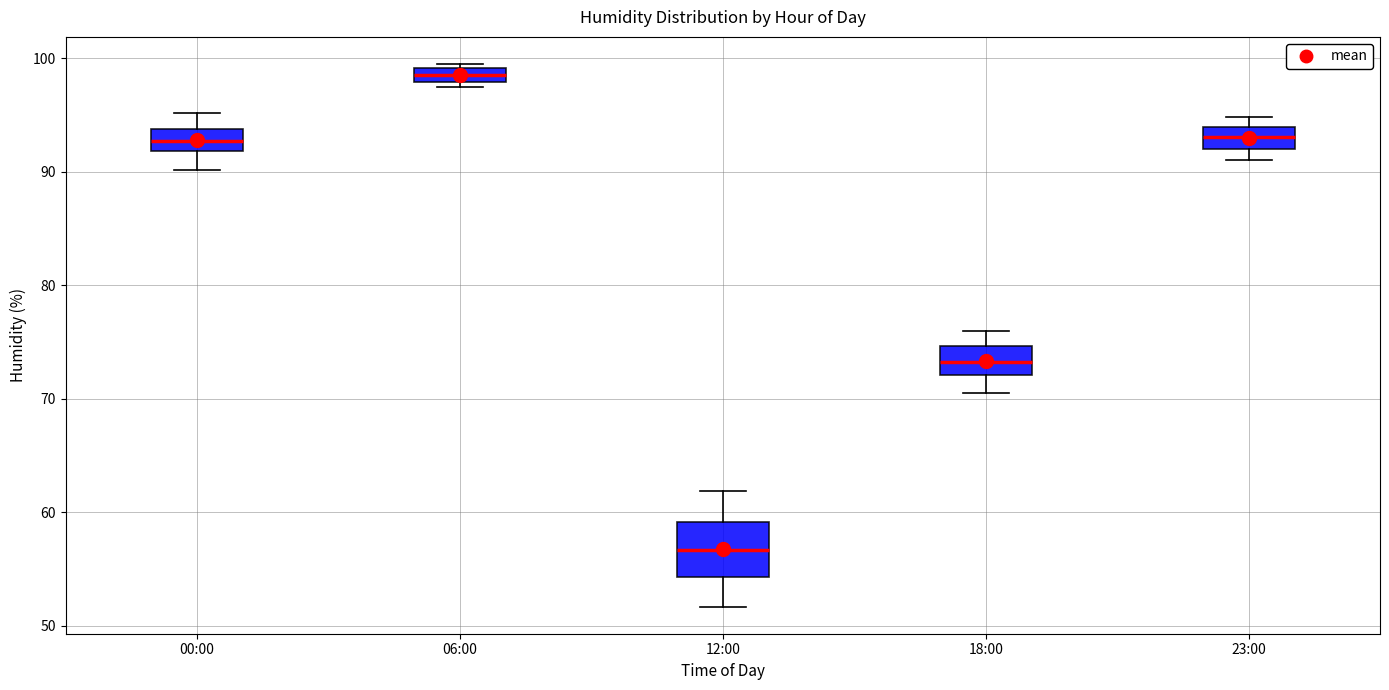

Where does the upper whisker of the box for 18:00 end on the y-axis? The values are not printed on the chart, so give them approximately, as read against the axis.

76